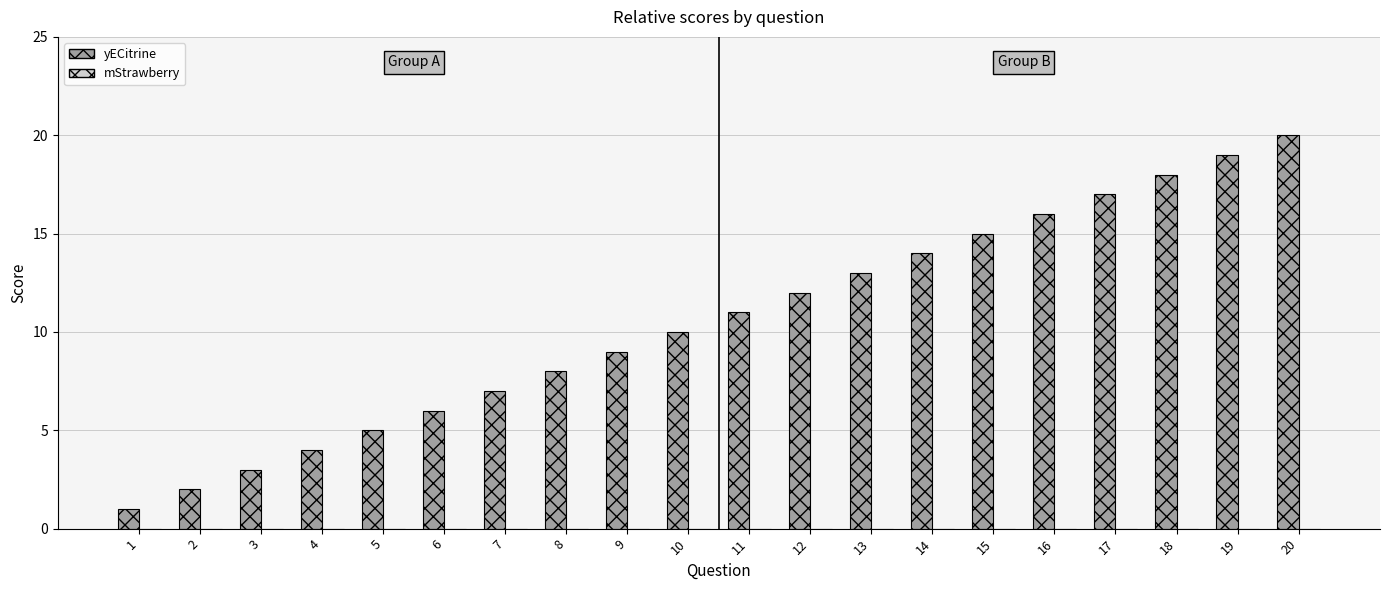

Rank the categories by value from lowest to highest.

1, 2, 3, 4, 5, 6, 7, 8, 9, 10, 11, 12, 13, 14, 15, 16, 17, 18, 19, 20